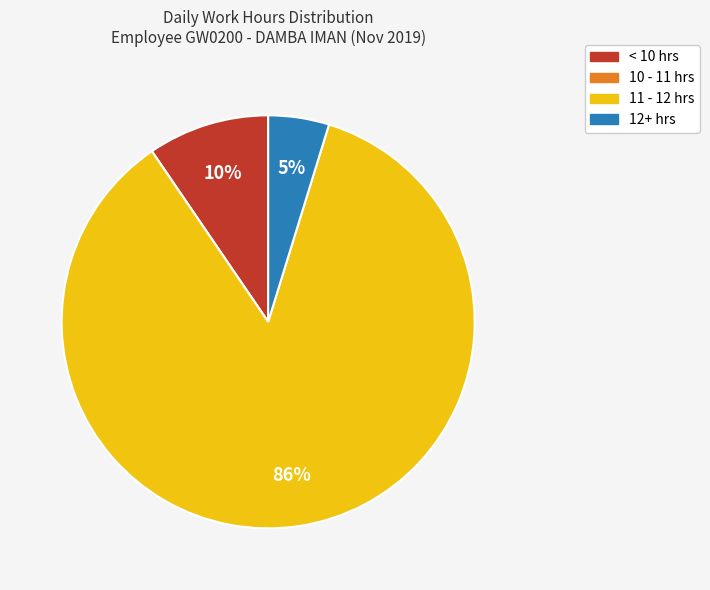

Combined, do 12+ hrs and < 10 hrs account for over 50%?

No